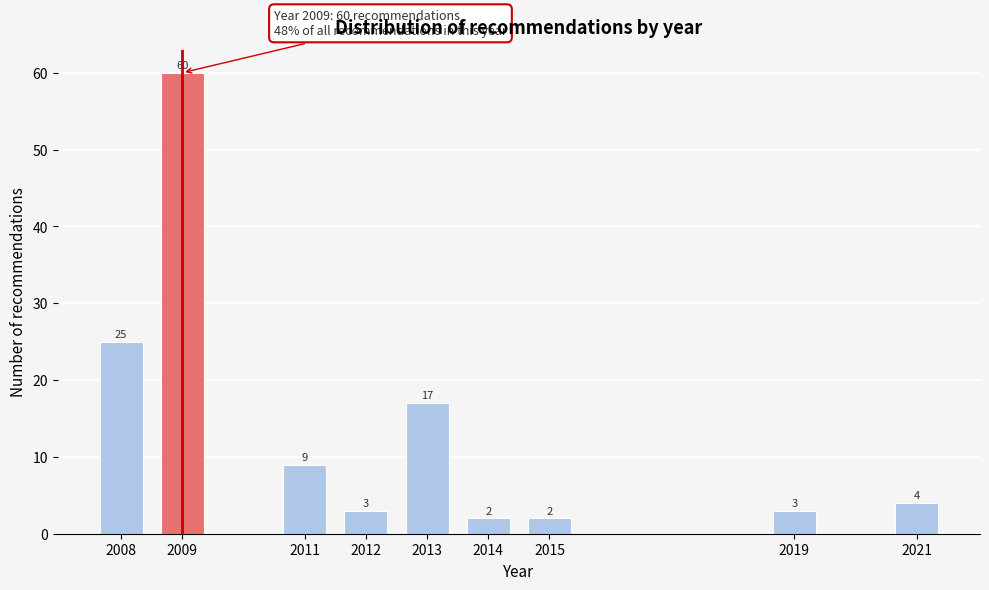

Reading left to right, transcribe all the data shown in this chart.

25	60	9	3	17	2	2	3	4